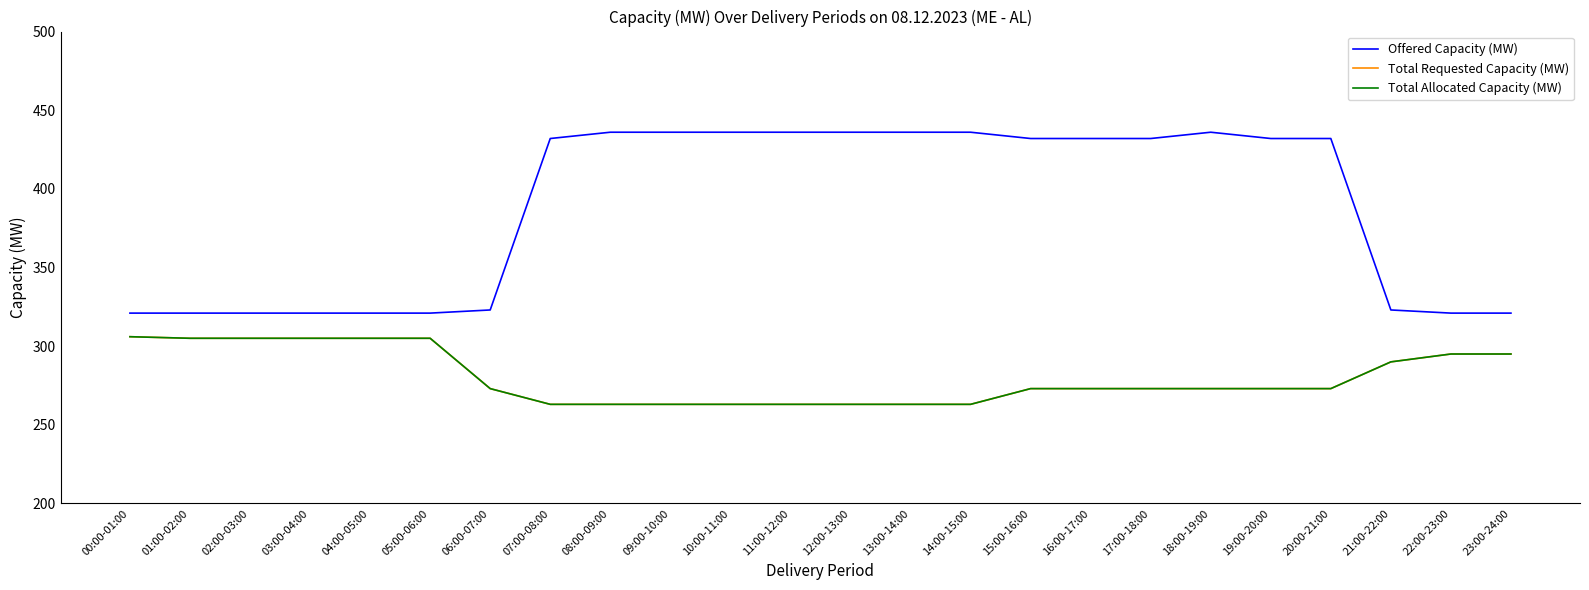

Does the chart have visible grid lines?

No